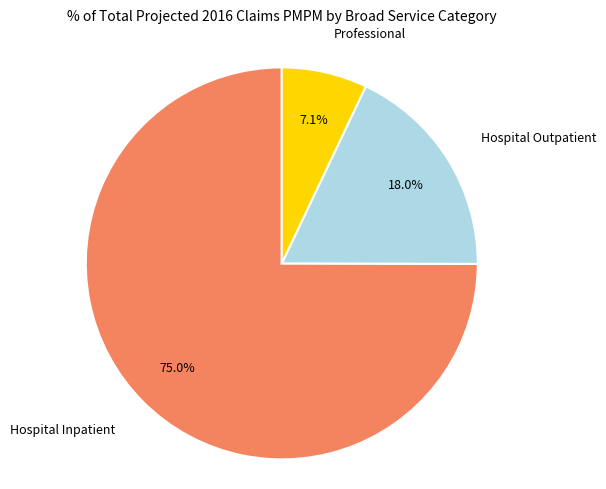

What is the smallest slice in the pie chart?

Professional